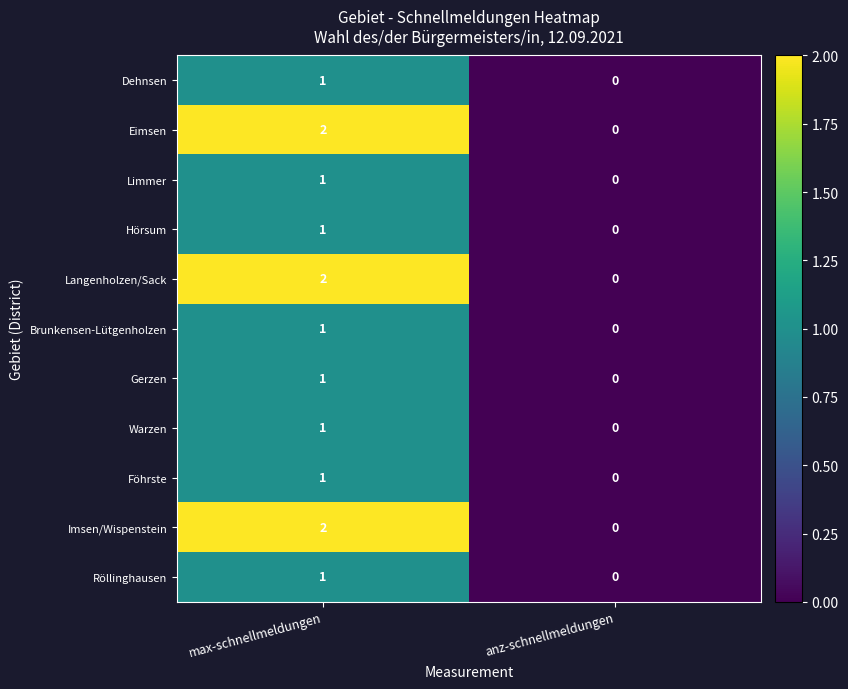

Where is Brunkensen-Lütgenholzen nearest to the value 0?

anz-schnellmeldungen